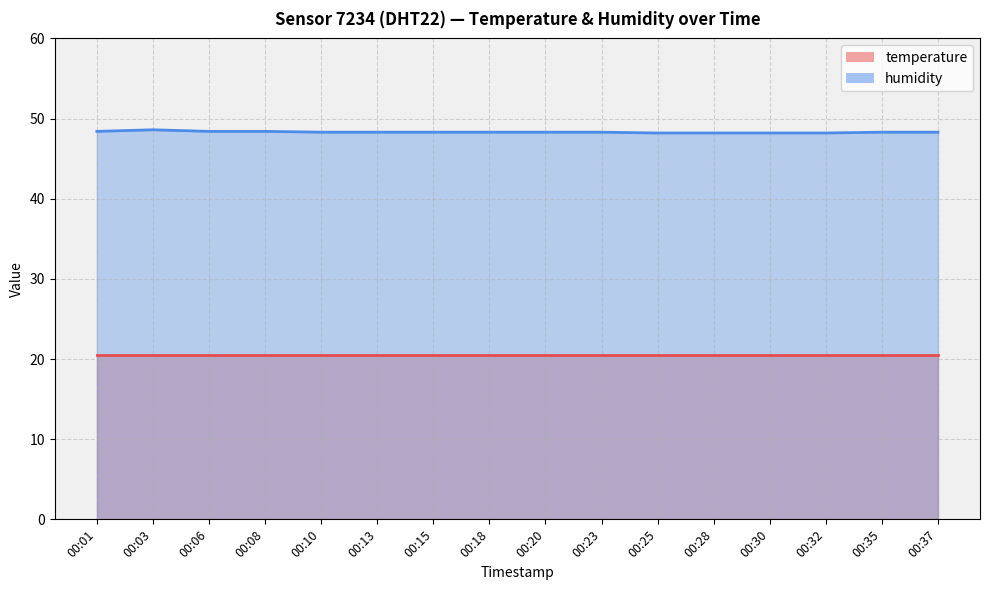

Which label corresponds to the largest value in the chart?

00:03